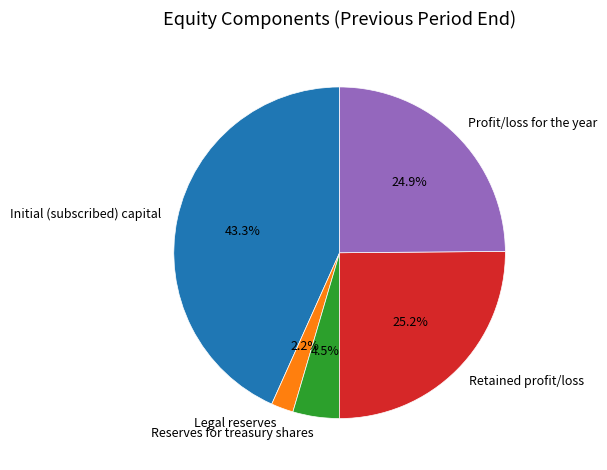

Which category has the smallest portion of the pie?

Legal reserves